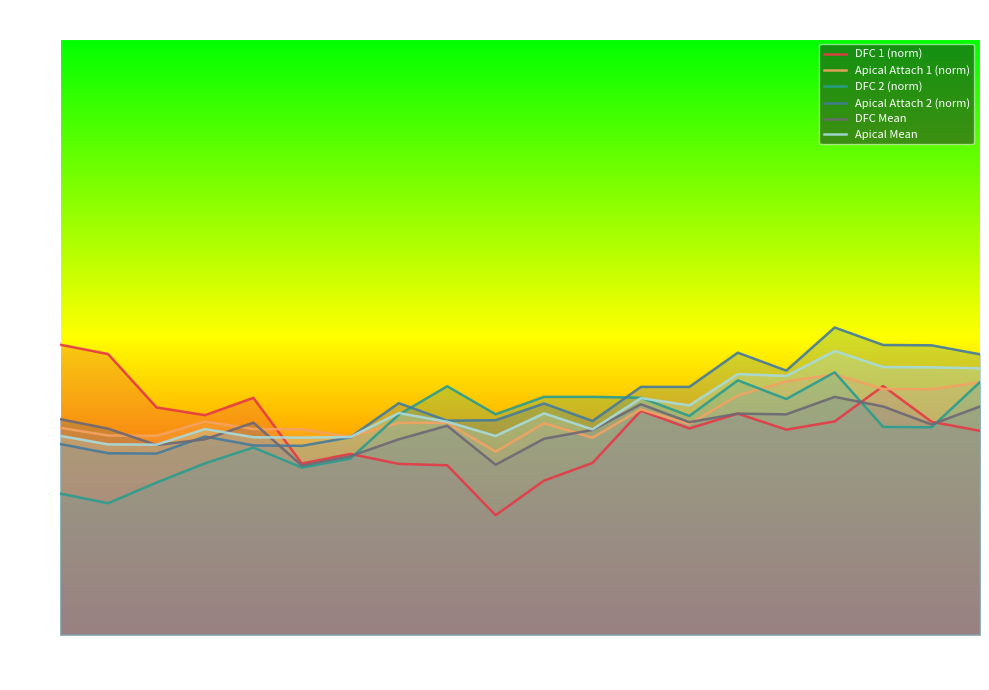

Is this an area chart (filled region under the line)?

No